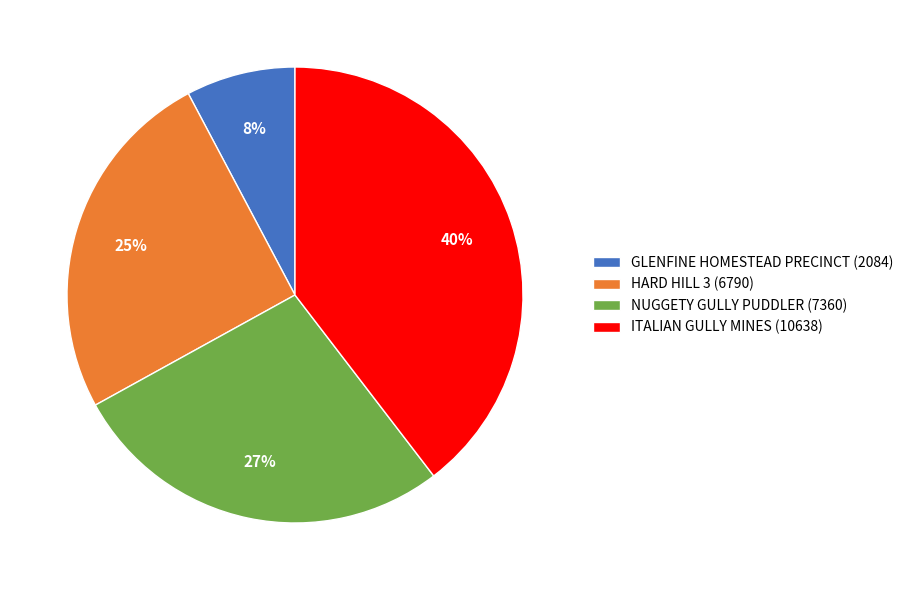

Count the number of slices in the pie.

4